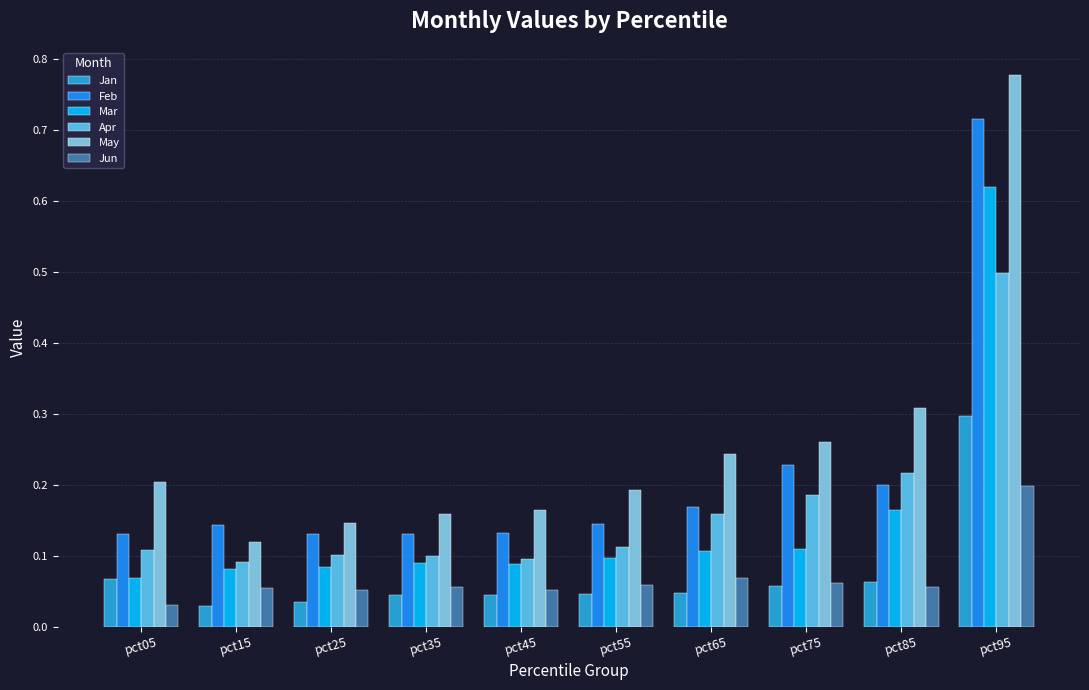

True or false: Feb has a value of 0.3 at pct75.

False